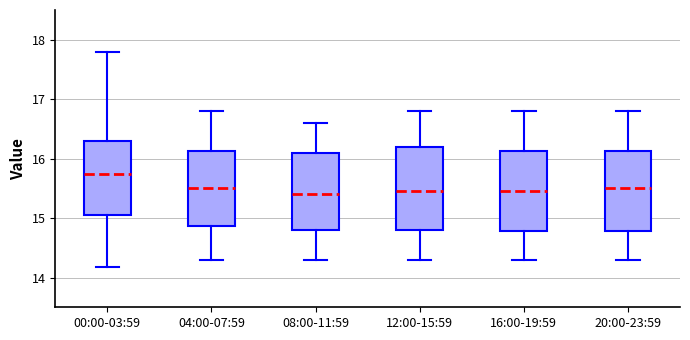

Reading left to right, transcribe this box plot: for each box, give where its median line is, the range the box spans, and where its two whiskers end, as read against the y-axis. The values are not printed on the chart, so give them approximately, as read against the axis.

00:00-03:59: median 15.8, box 15.0 to 16.3, whiskers 14.2 to 17.8
04:00-07:59: median 15.5, box 14.9 to 16.1, whiskers 14.3 to 16.8
08:00-11:59: median 15.4, box 14.8 to 16.1, whiskers 14.3 to 16.6
12:00-15:59: median 15.5, box 14.8 to 16.2, whiskers 14.3 to 16.8
16:00-19:59: median 15.5, box 14.8 to 16.1, whiskers 14.3 to 16.8
20:00-23:59: median 15.5, box 14.8 to 16.1, whiskers 14.3 to 16.8